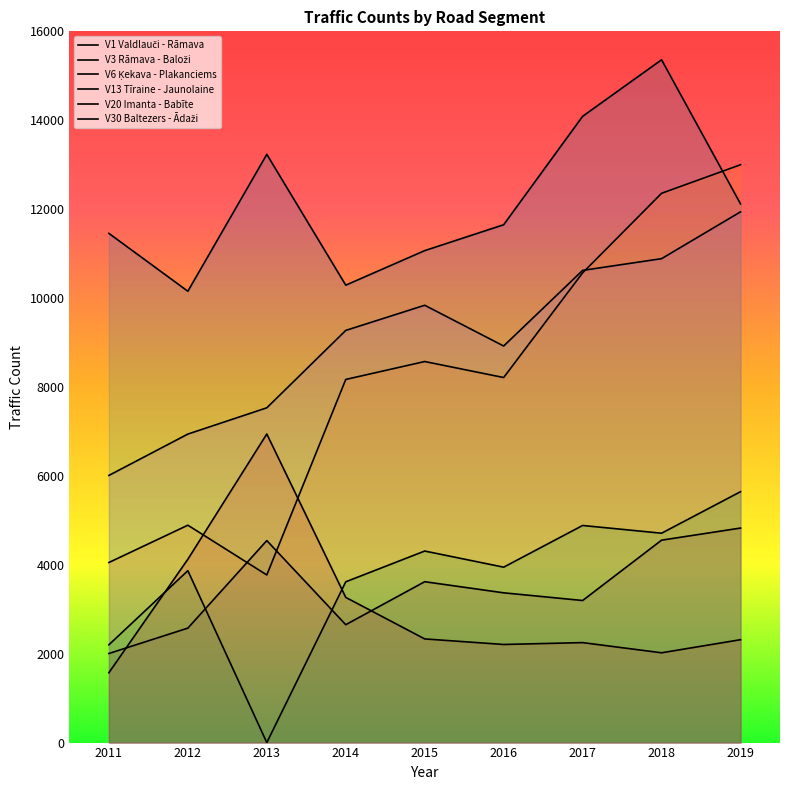

At which category is the sum across all series the highest?

2018